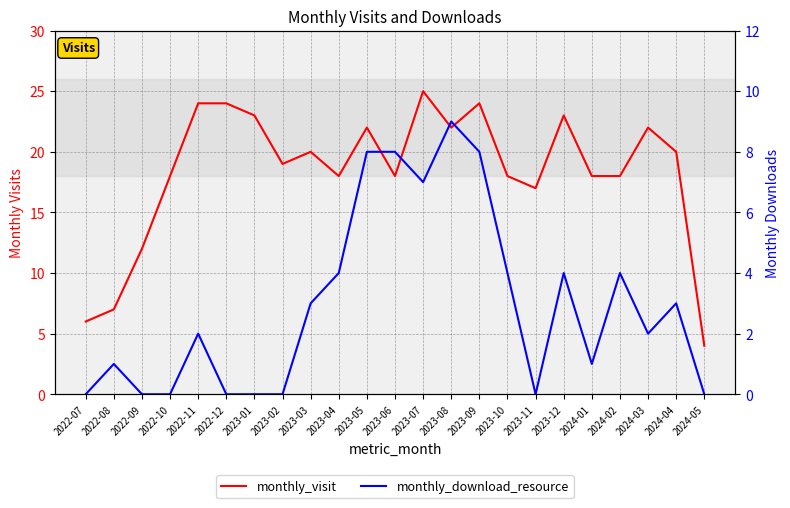

Rank the series by their average value, from highest to lowest.

monthly_visit, monthly_download_resource